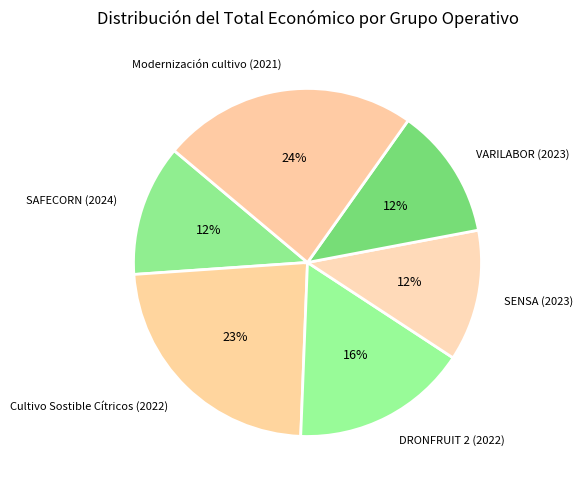

True or false: DRONFRUIT 2 (2022) accounts for 30% of the total.

False